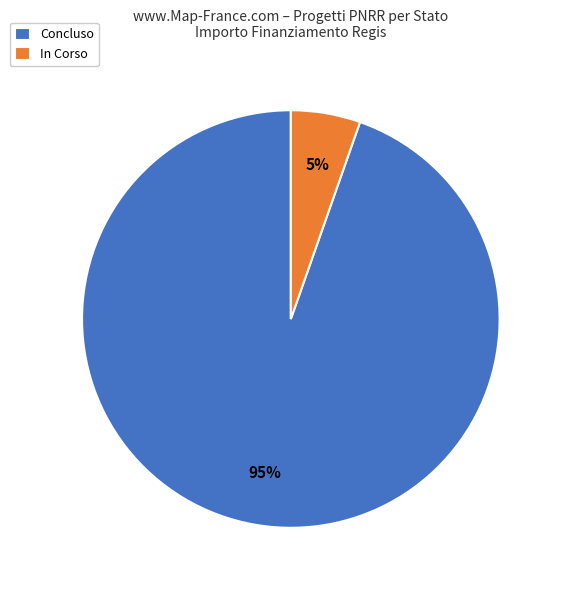

To the nearest percent, what portion does Concluso represent?

95%